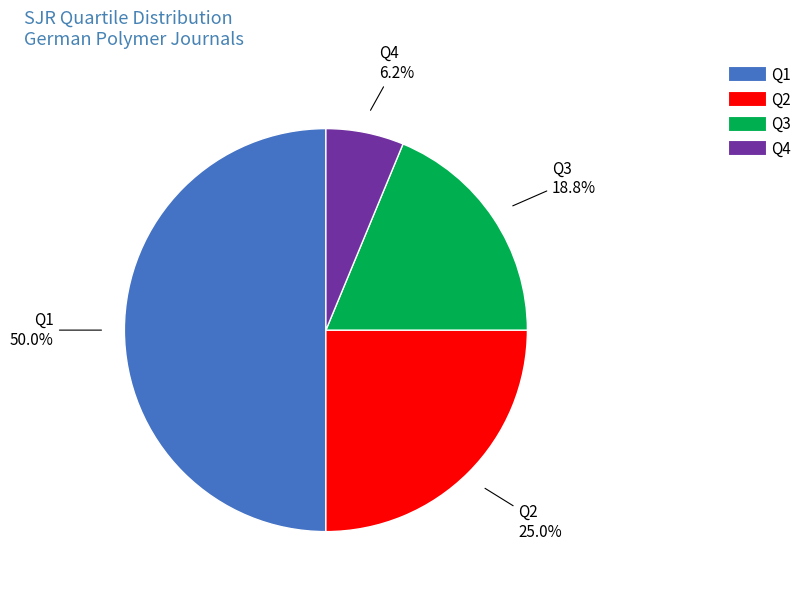

How many slices are in this pie chart?

4